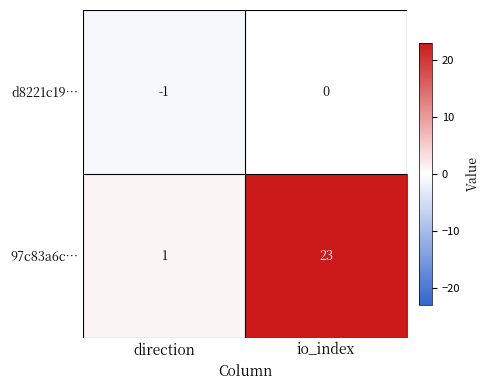

What is the maximum value shown in the chart?

23